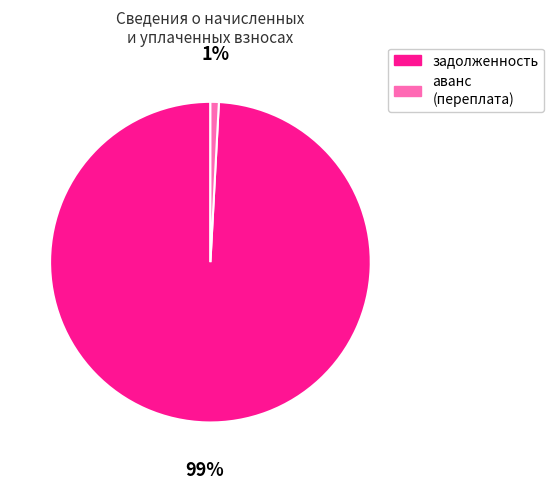

The аванс (переплата) slice represents 1% of the pie. True or false?

True